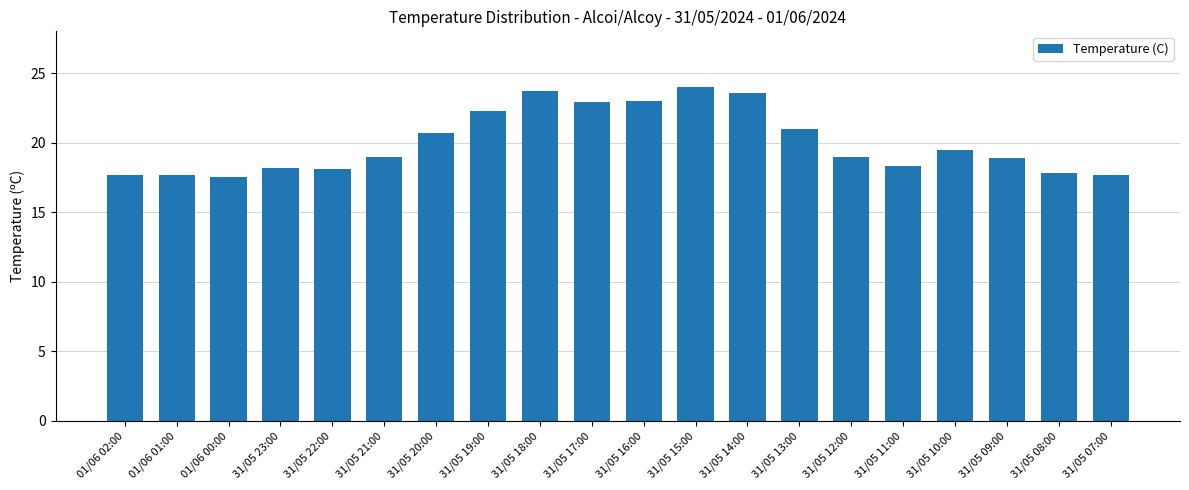

What is the difference between the maximum and minimum values?

6.5